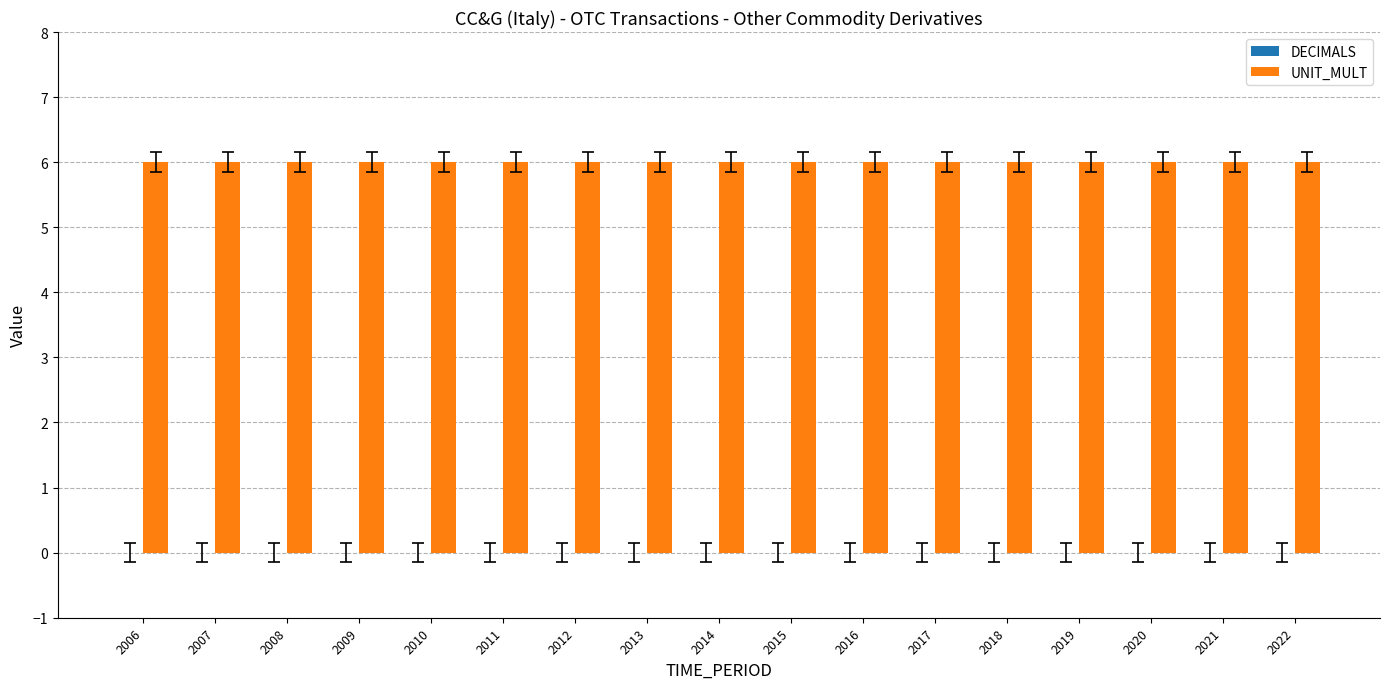

At which label does DECIMALS reach its peak?

2006